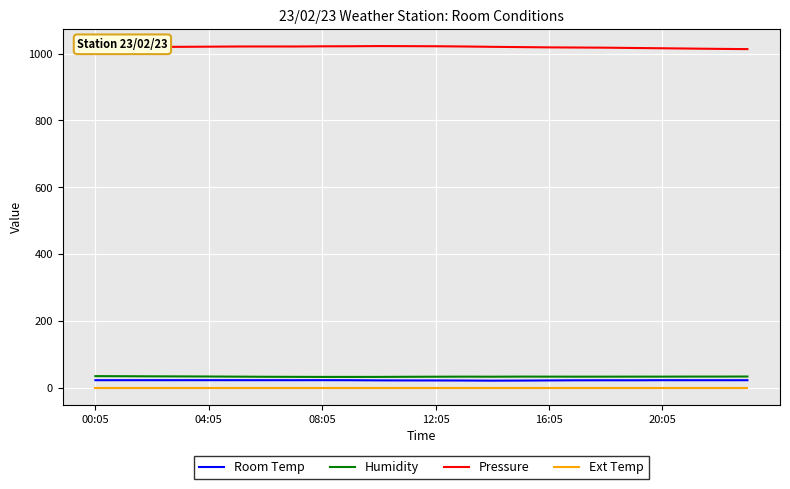

What are all the series names shown in the legend?

Room Temp, Humidity, Pressure, Ext Temp